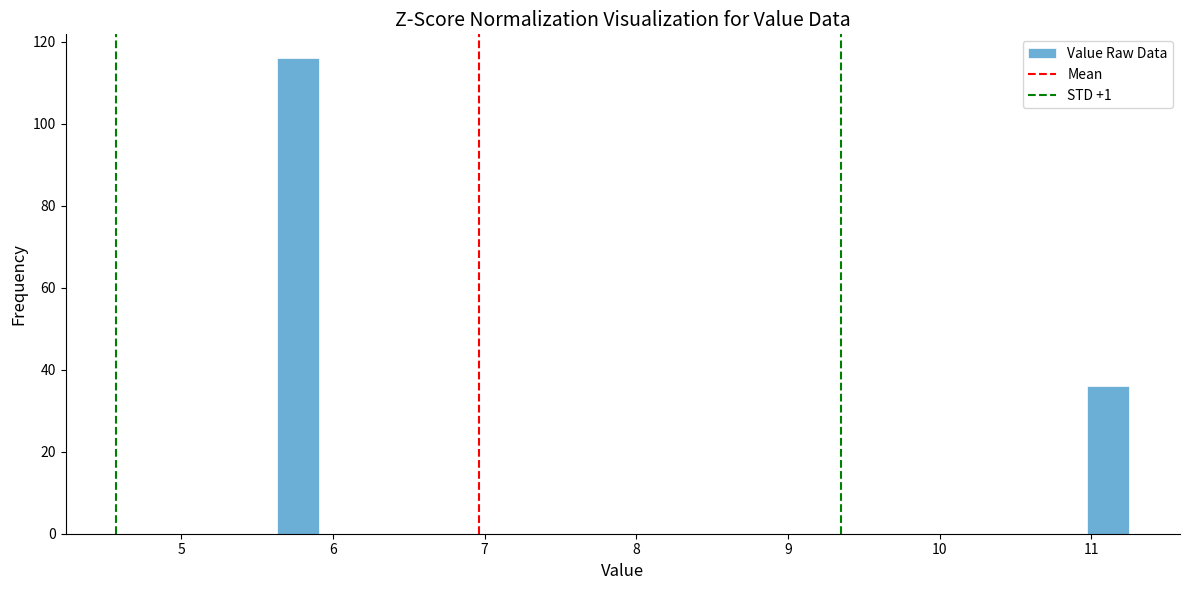

Read against the x-axis, roughly where is the centre of the tallest bar?

5.8